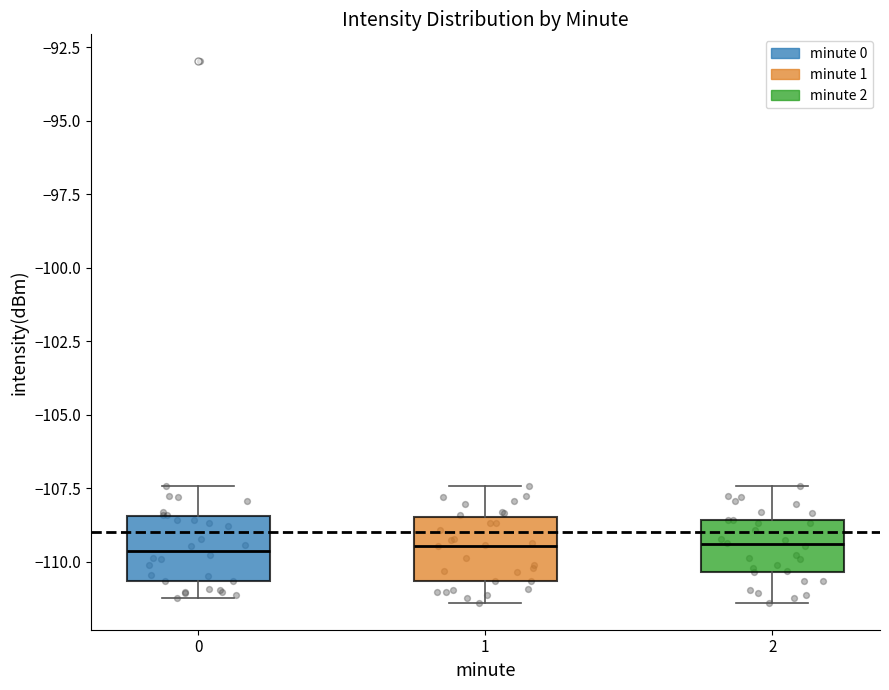

Where is the lower edge of the box at x = 0 on the y-axis? The values are not printed on the chart, so give them approximately, as read against the axis.

-110.5